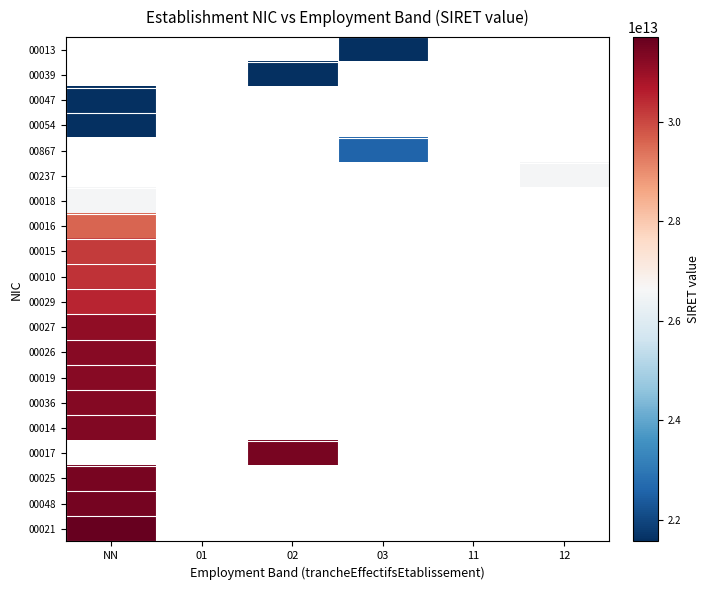

Is it true that 00047 equals 30049250484198.6 at NN?

False